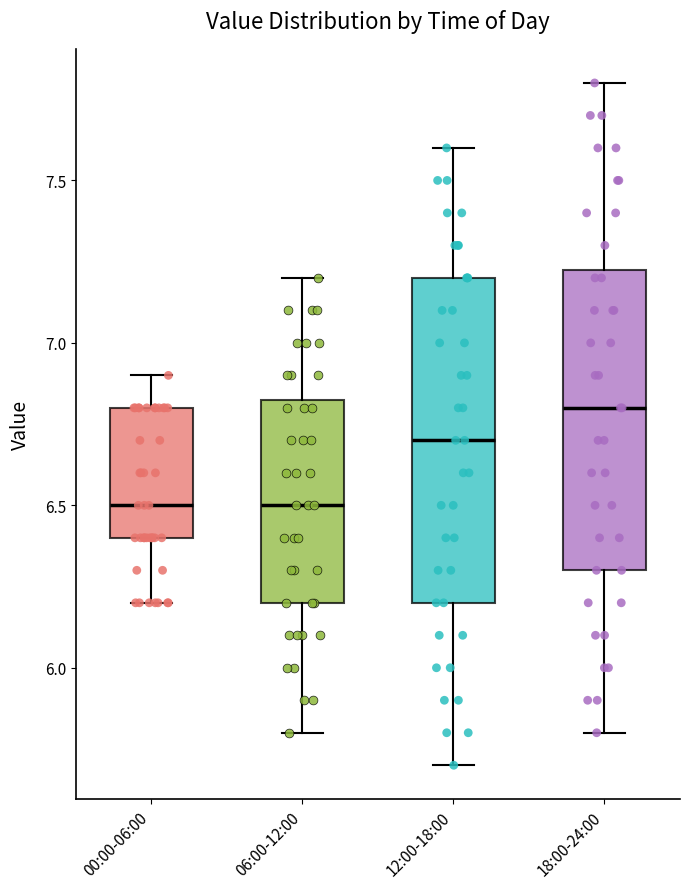

Reading left to right, transcribe this box plot: for each box, give where its median line is, the range the box spans, and where its two whiskers end, as read against the y-axis. The values are not printed on the chart, so give them approximately, as read against the axis.

00:00-06:00: median 6.50, box 6.40 to 6.80, whiskers 6.20 to 6.90
06:00-12:00: median 6.50, box 6.20 to 6.85, whiskers 5.80 to 7.20
12:00-18:00: median 6.70, box 6.20 to 7.20, whiskers 5.70 to 7.60
18:00-24:00: median 6.80, box 6.30 to 7.25, whiskers 5.80 to 7.80